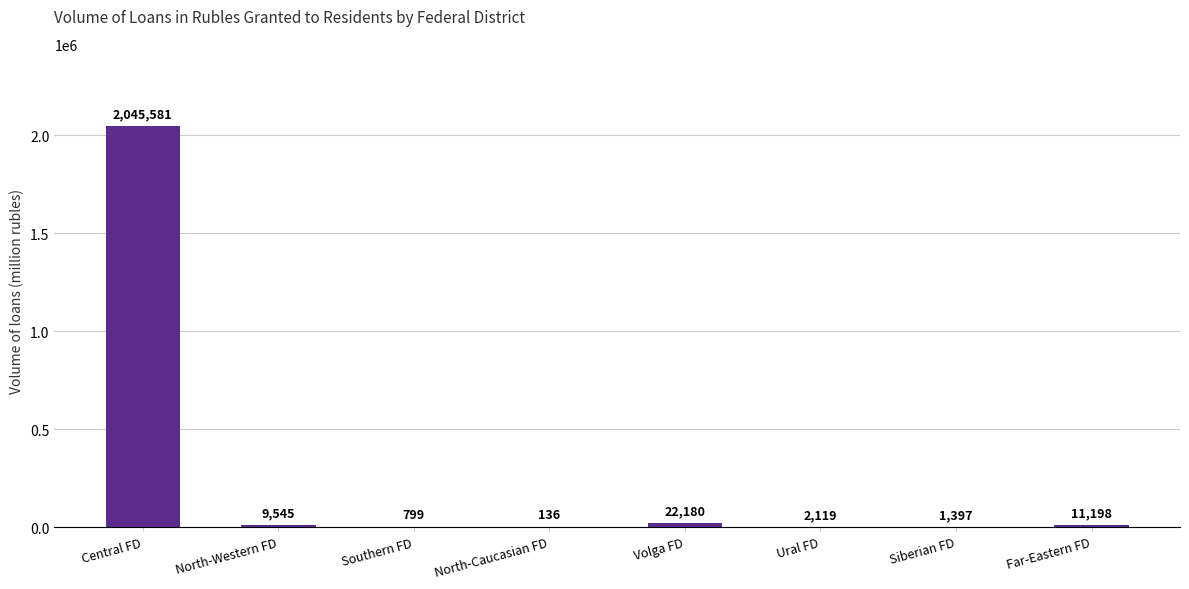

What is the sum of all values?

2092955